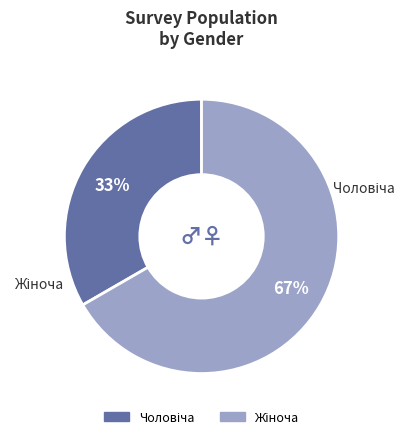

To the nearest percent, what is the average slice percentage?

50%